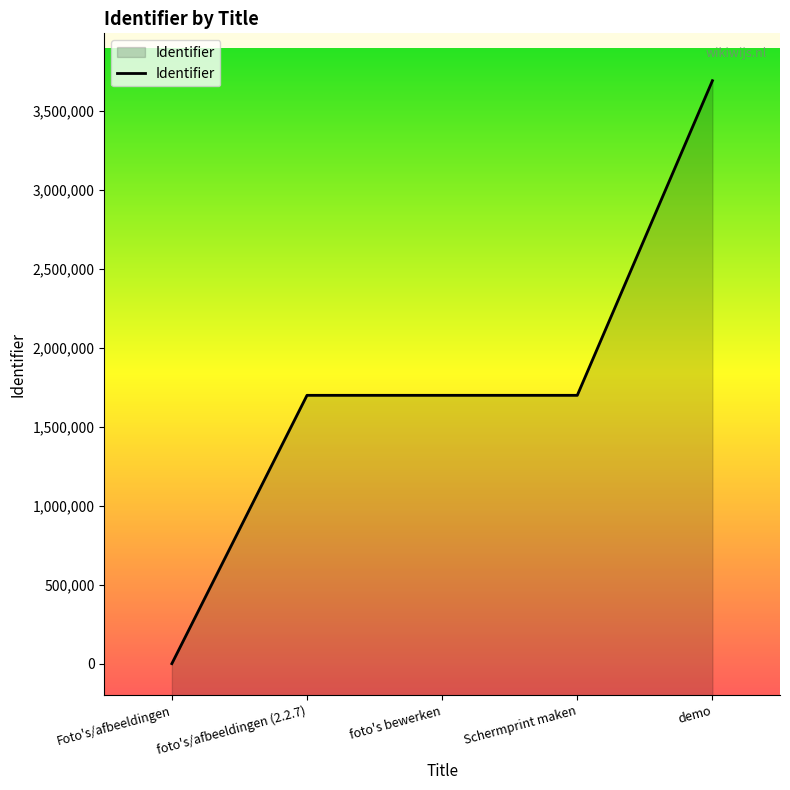

Where is the data nearest to the value 1846189?

Schermprint maken